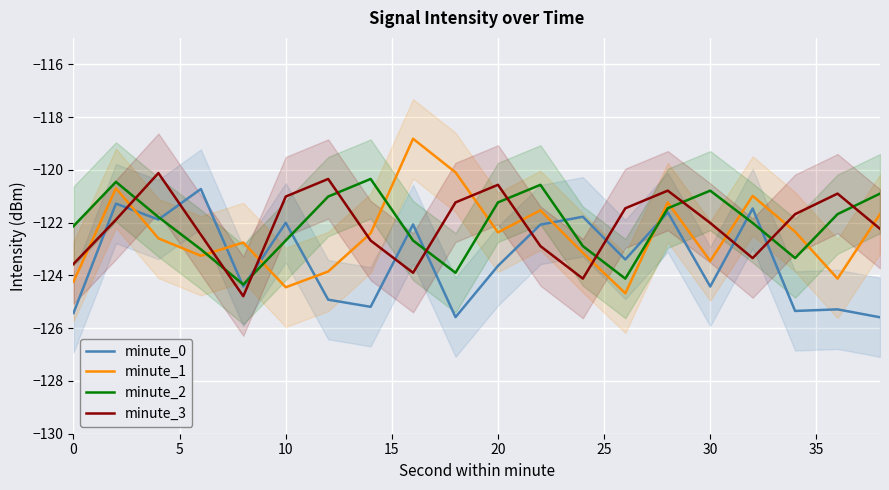

What is the minimum value for minute_2?

-124.3